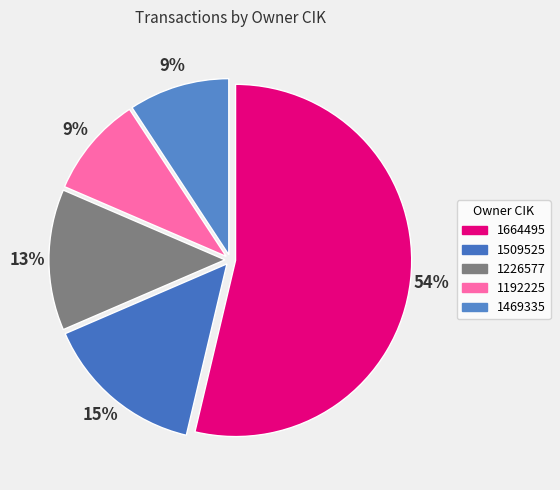

Is it true that 1469335 is 9% of the pie?

True